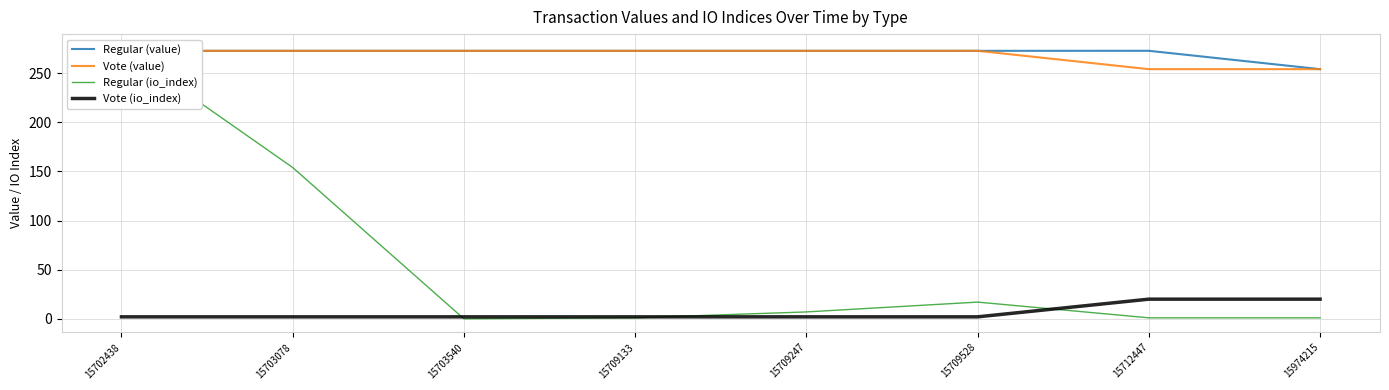

What is the difference between the second highest and minimum values in the Vote (io_index) series?

18.0